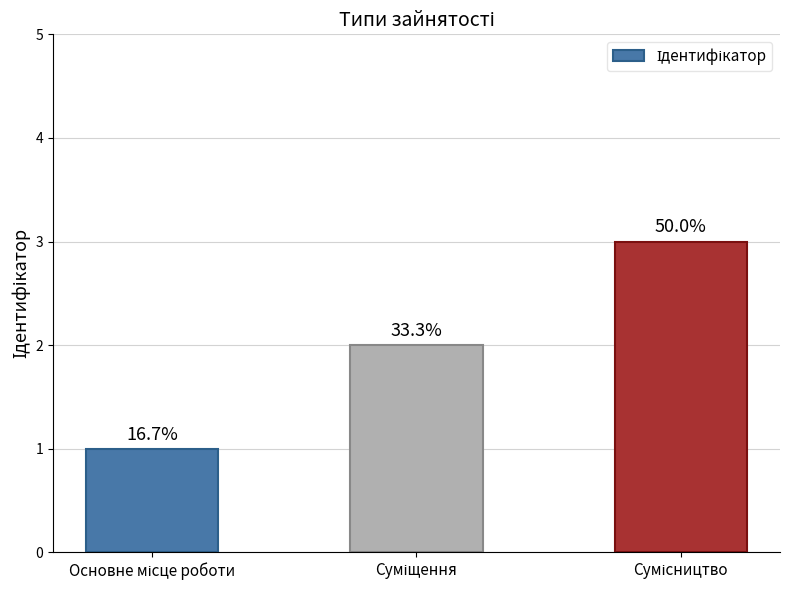

How many values are between 1 and 3?

3